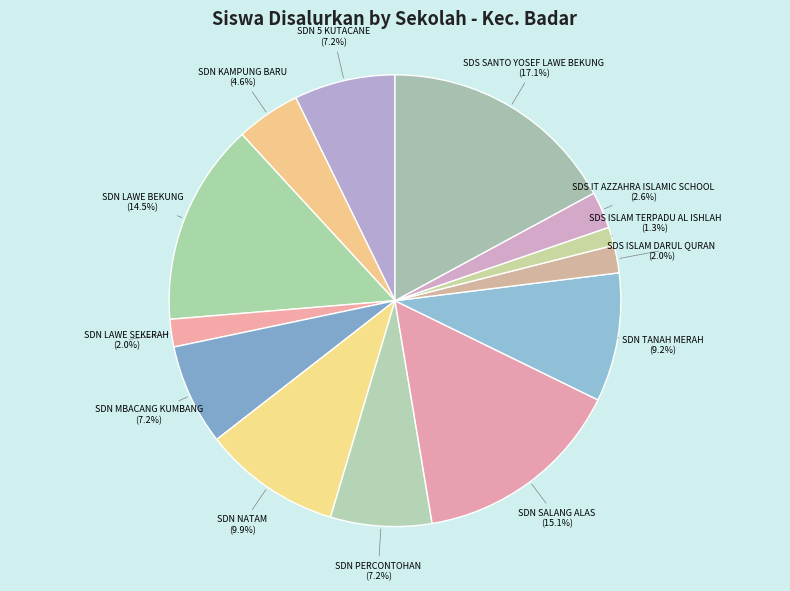

How many slices are in this pie chart?

13